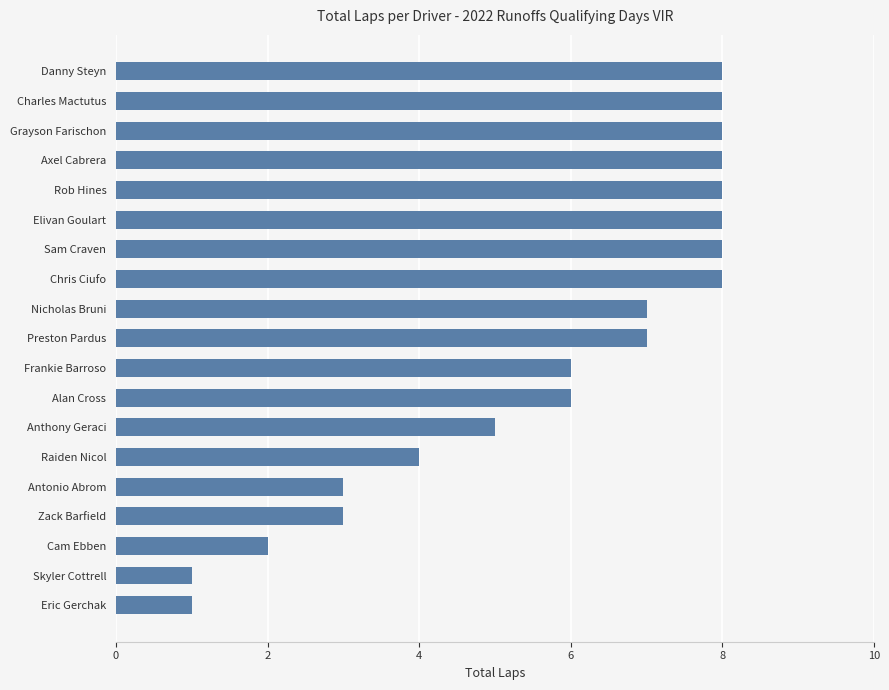

What is the ratio of the value at Elivan Goulart to the value at Cam Ebben?

4.0